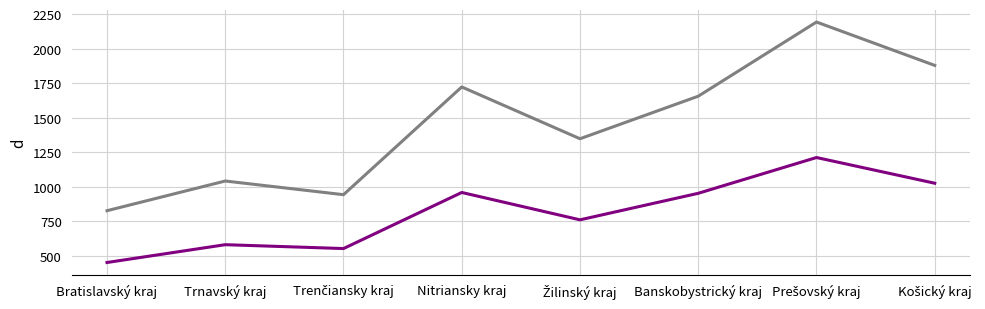

What is the total value across all series at Nitriansky kraj?

2684